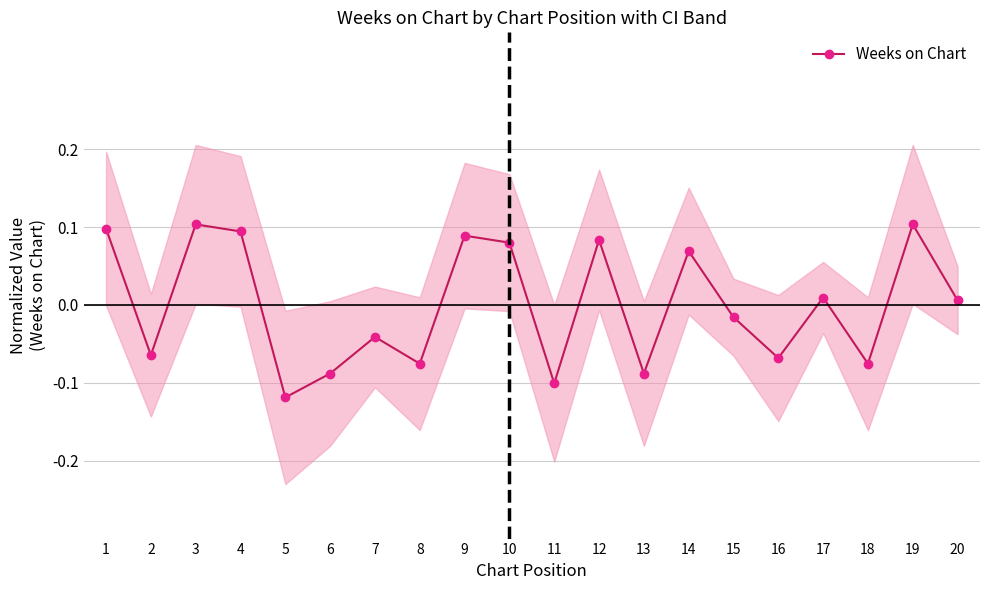

Reading right to left, transcribe all the data shown in this chart.

20=0.0	19=0.1	18=-0.1	17=0.0	16=-0.1	15=-0.0	14=0.1	13=-0.1	12=0.1	11=-0.1	10=0.1	9=0.1	8=-0.1	7=-0.0	6=-0.1	5=-0.1	4=0.1	3=0.1	2=-0.1	1=0.1